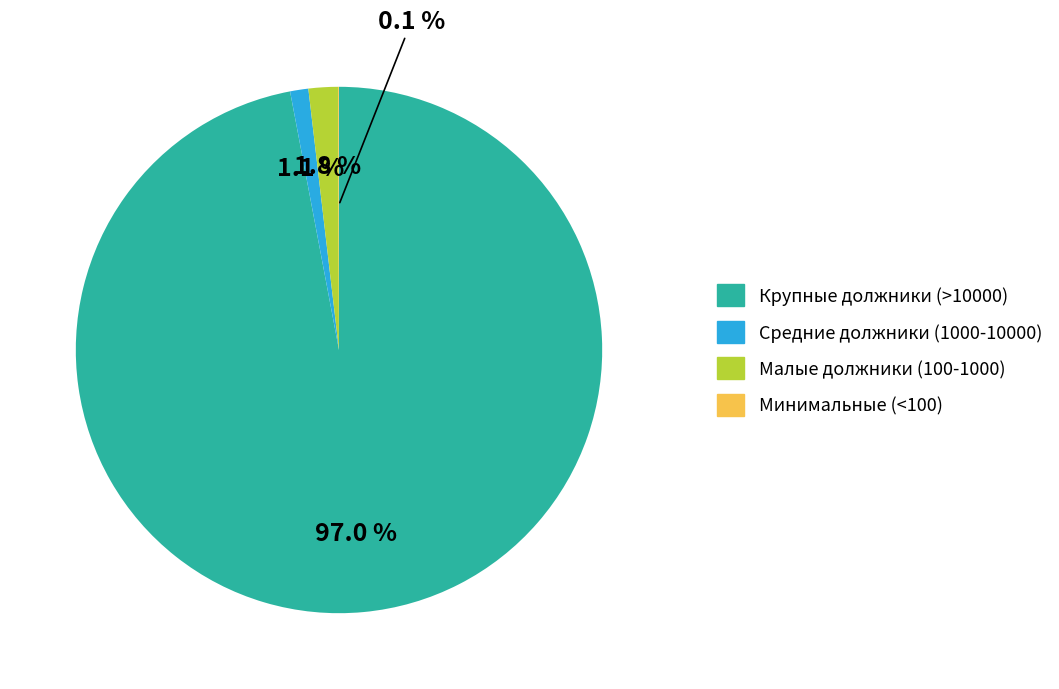

Does any single category account for the majority?

Yes